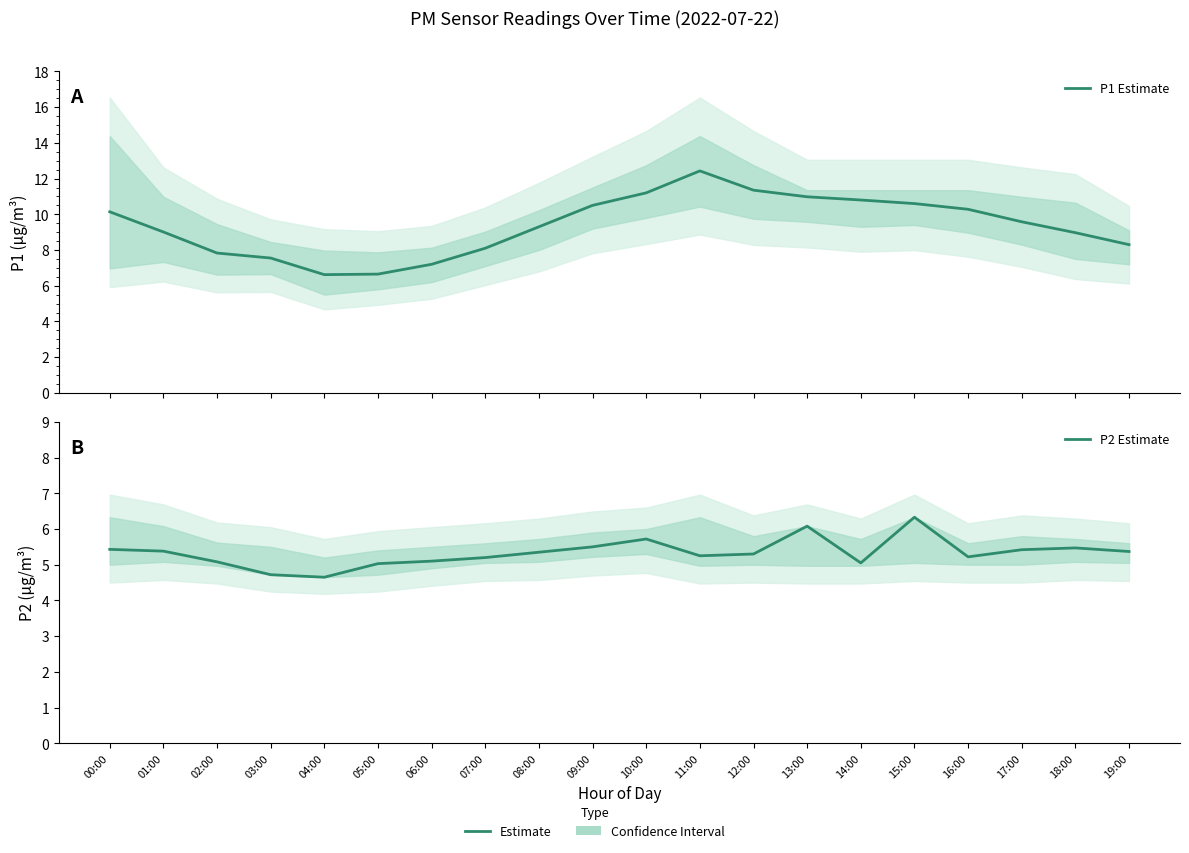

Which has a higher value, 18:00 or 07:00?

18:00